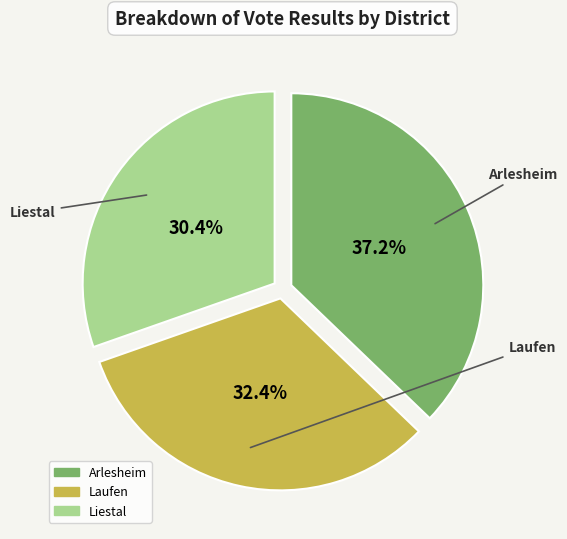

Does any single category account for the majority?

No